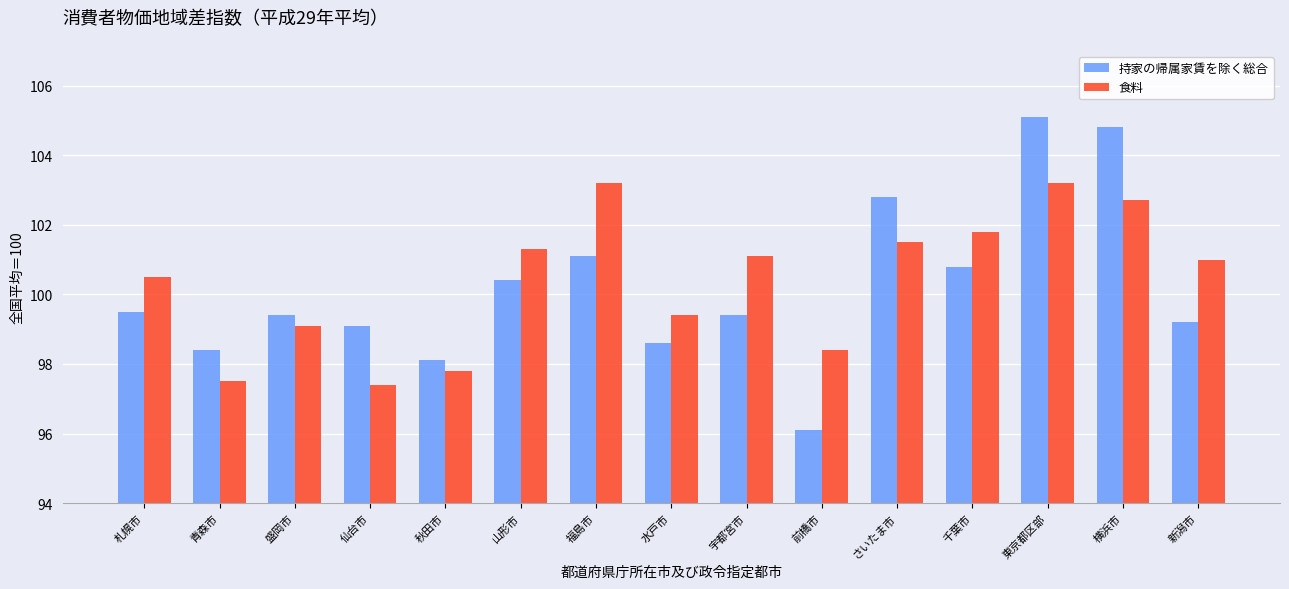

Reading left to right, list all the values displayed in this chart.

持家の帰属家賃を除く総合: 99.5	98.4	99.4	99.1	98.1	100.4	101.1	98.6	99.4	96.1	102.8	100.8	105.1	104.8	99.2
食料: 100.5	97.5	99.1	97.4	97.8	101.3	103.2	99.4	101.1	98.4	101.5	101.8	103.2	102.7	101.0